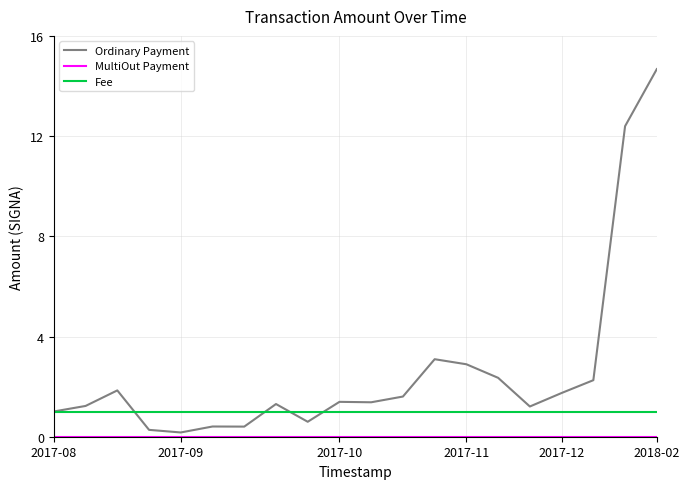

Does the chart display data point markers on the line(s)?

No